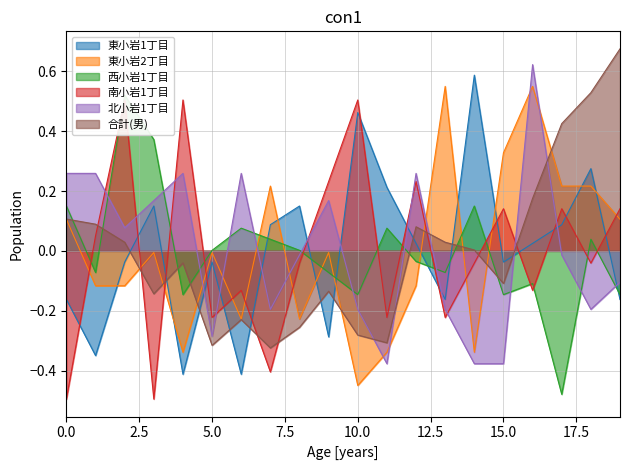

How many values in the 合計(男) series are below 0?

10